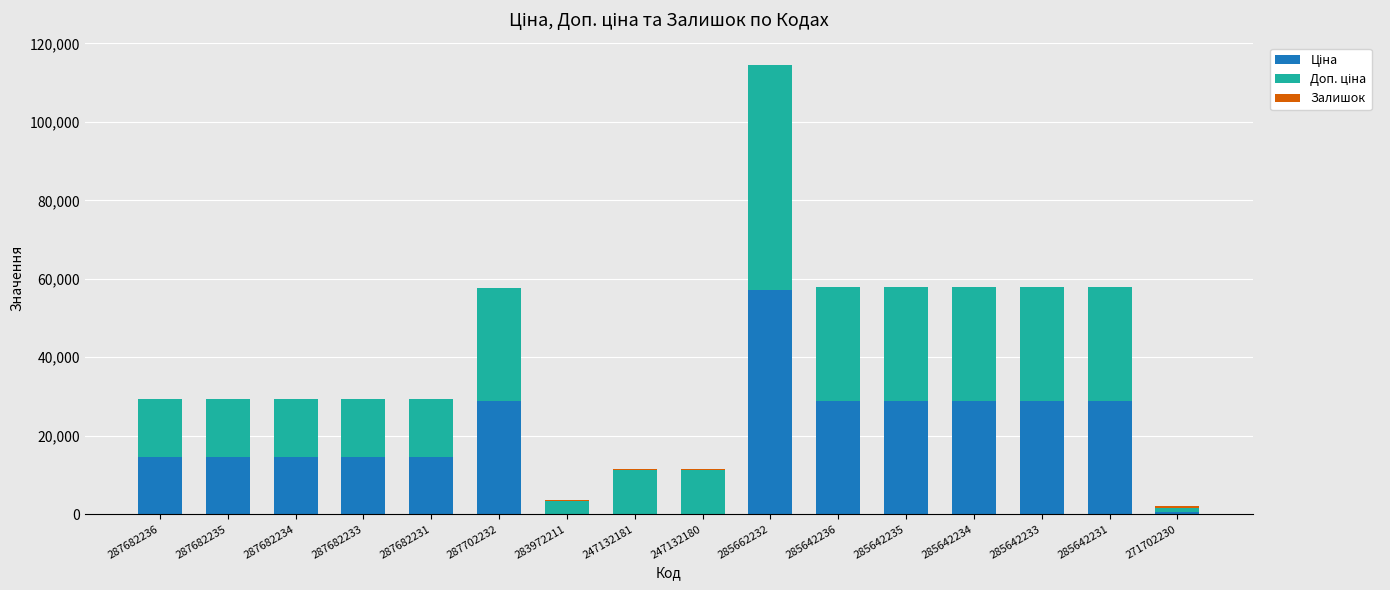

Are the bars horizontal?

No